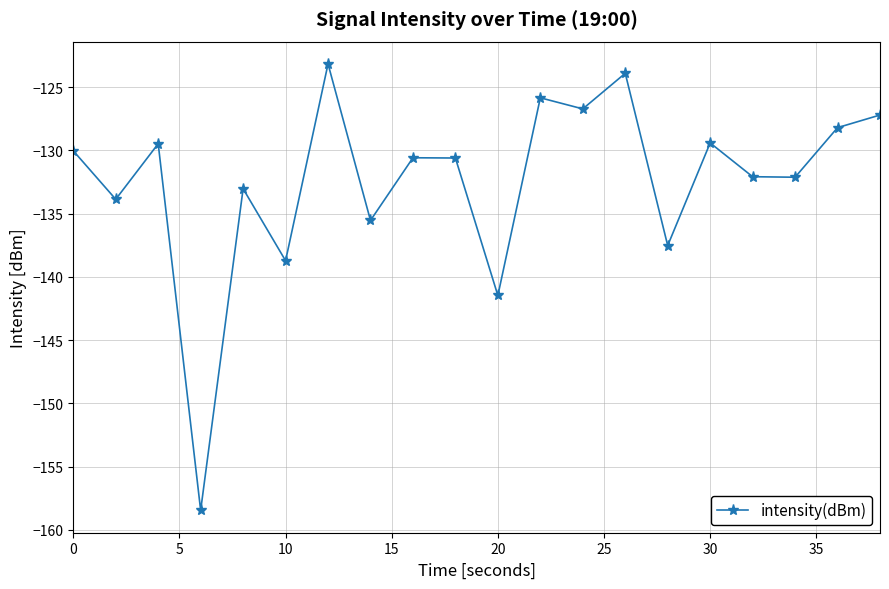

What is the maximum value shown in the chart?

-123.2